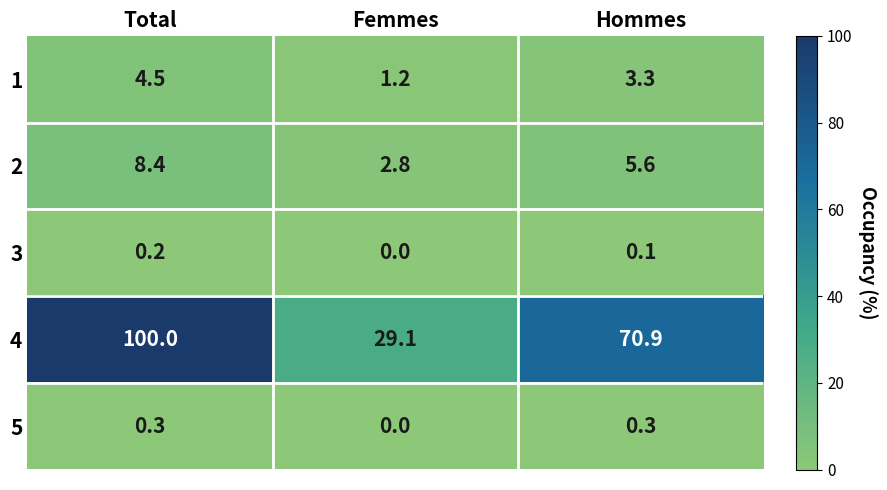

Reading left to right, list all the values displayed in this chart.

1: 4.5	1.2	3.3
2: 8.4	2.8	5.6
3: 0.2	0.0	0.1
4: 100.0	29.1	70.9
5: 0.3	0.0	0.3